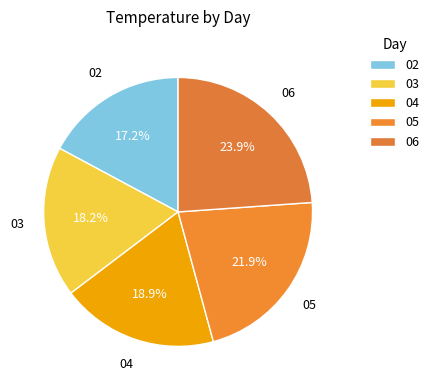

What is the ratio of the value at 04 to the value at 05?

0.9